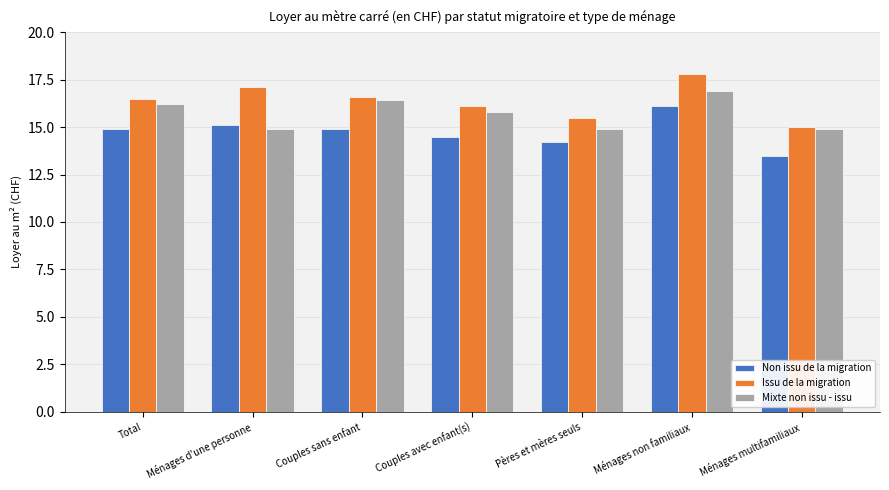

Reading left to right, transcribe all the data shown in this chart.

Non issu de la migration: 14.9	15.1	14.9	14.5	14.2	16.1	13.5
Issu de la migration: 16.5	17.1	16.6	16.1	15.5	17.8	15.0
Mixte non issu - issu: 16.2	14.9	16.4	15.8	14.9	16.9	14.9